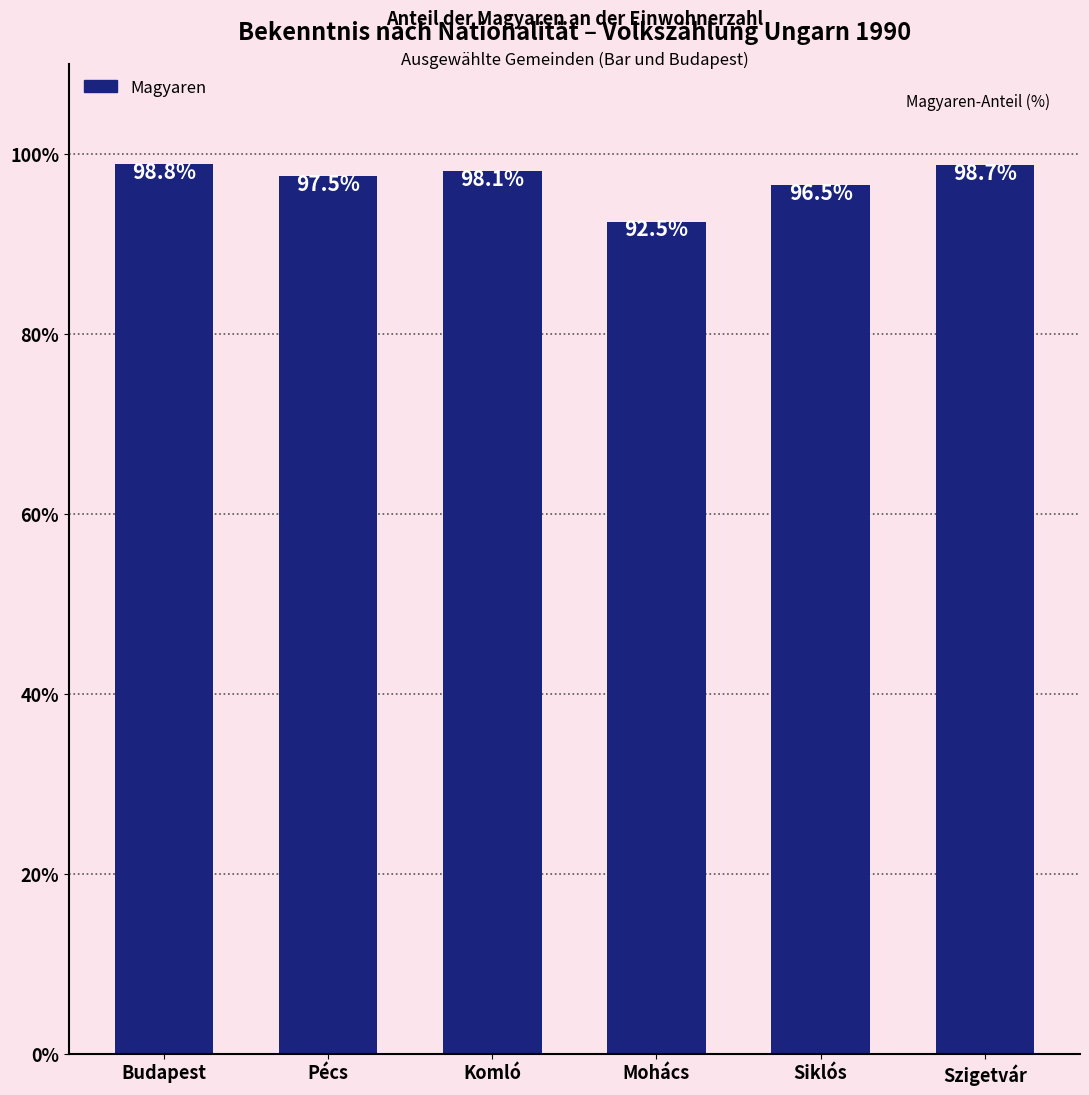

What value does the data have at Komló?

98.1